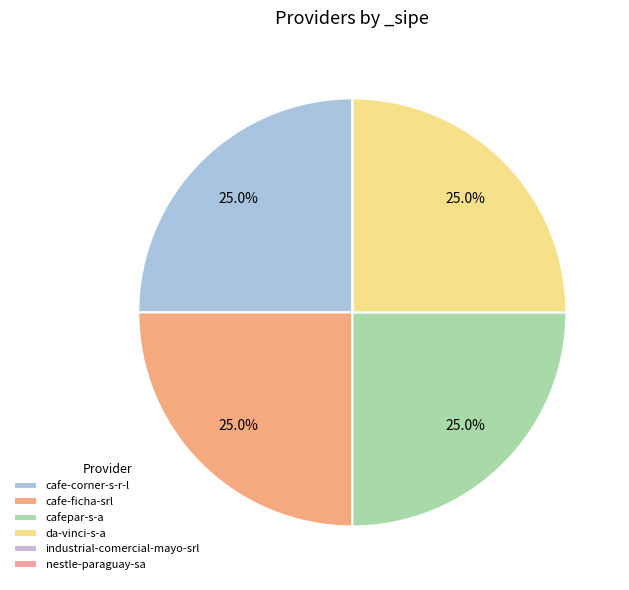

To the nearest percent, what percentage of the pie is cafe-corner-s-r-l?

25%